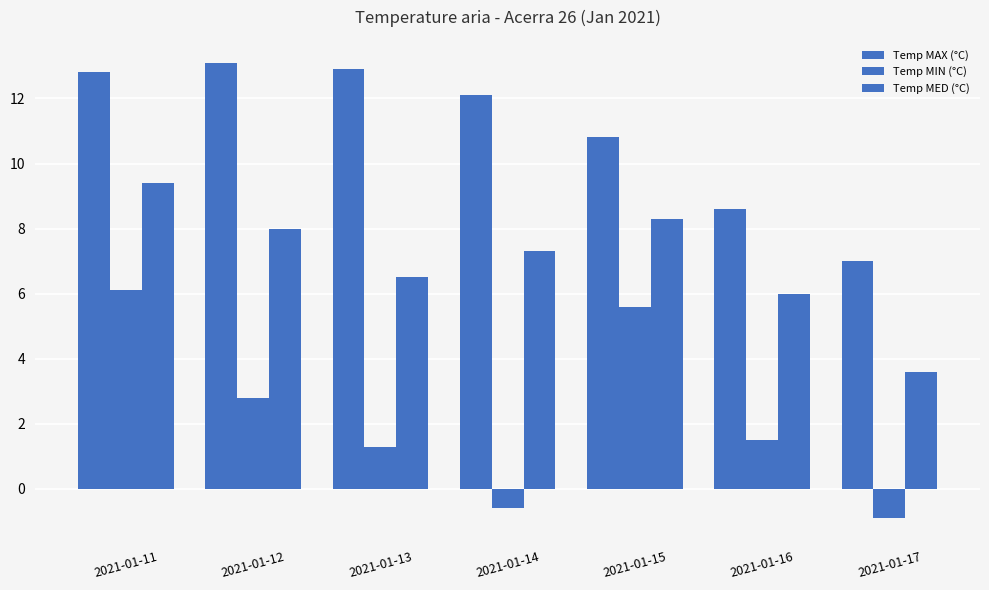

The value of Temp MAX (°C) at 2021-01-17 is 1.5. True or false?

False